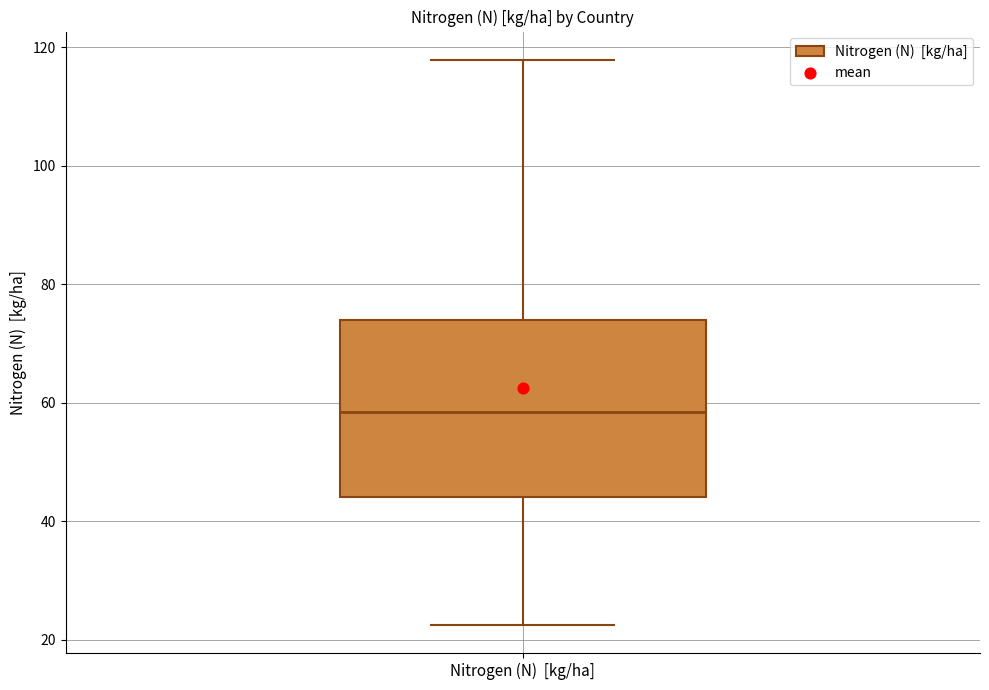

Read this box plot against the y-axis: the position of the median line, the range covered by the box, and the ends of both whiskers. The values are not printed on the chart, so give them approximately, as read against the axis.

median 58, box 44 to 74, whiskers 22 to 118